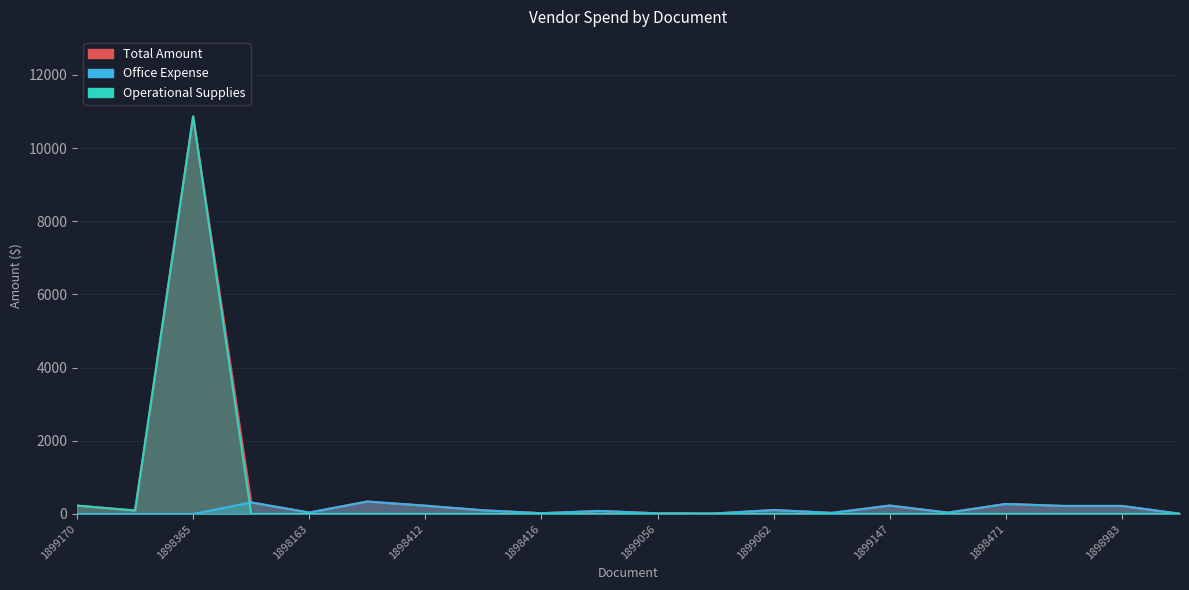

In Office Expense, how many points are higher than both neighbors (excluding endpoints)?

6